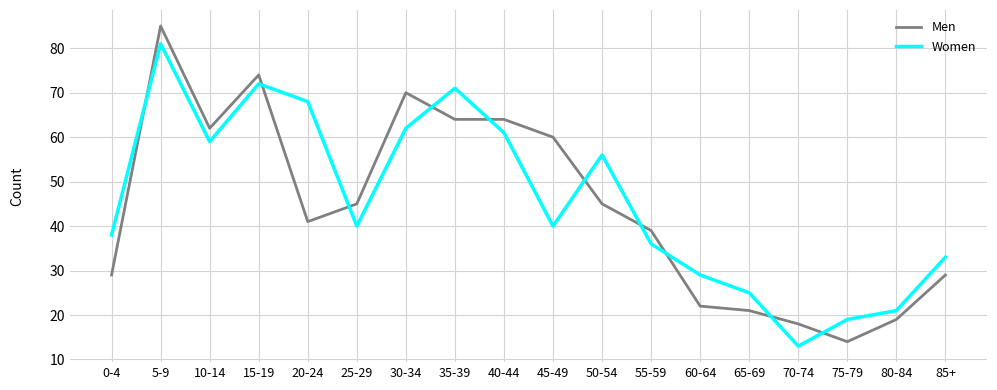

What is the spread (max minus min) of values at 10-14?

3